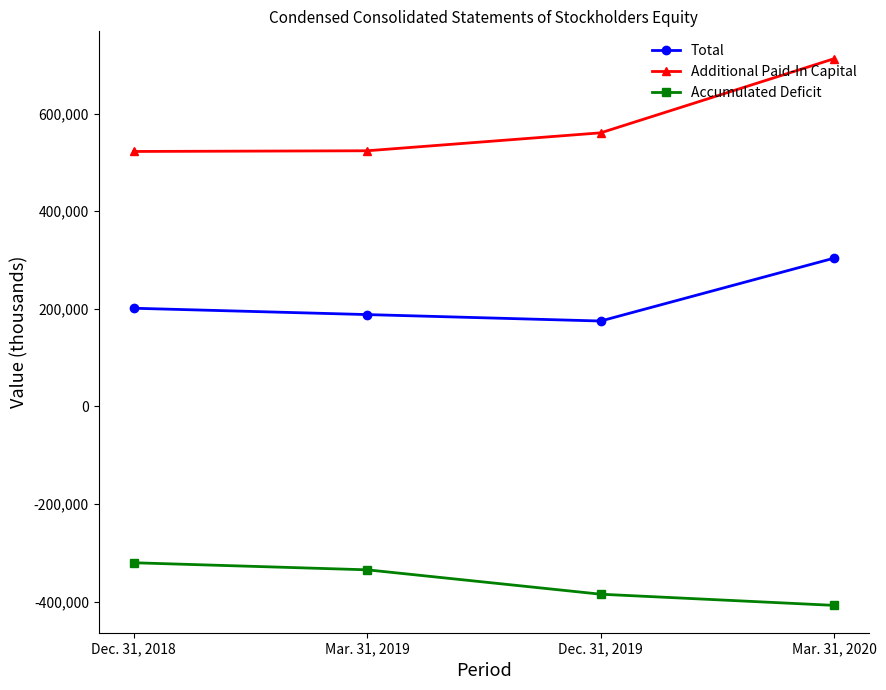

Does the chart display data point markers on the line(s)?

Yes